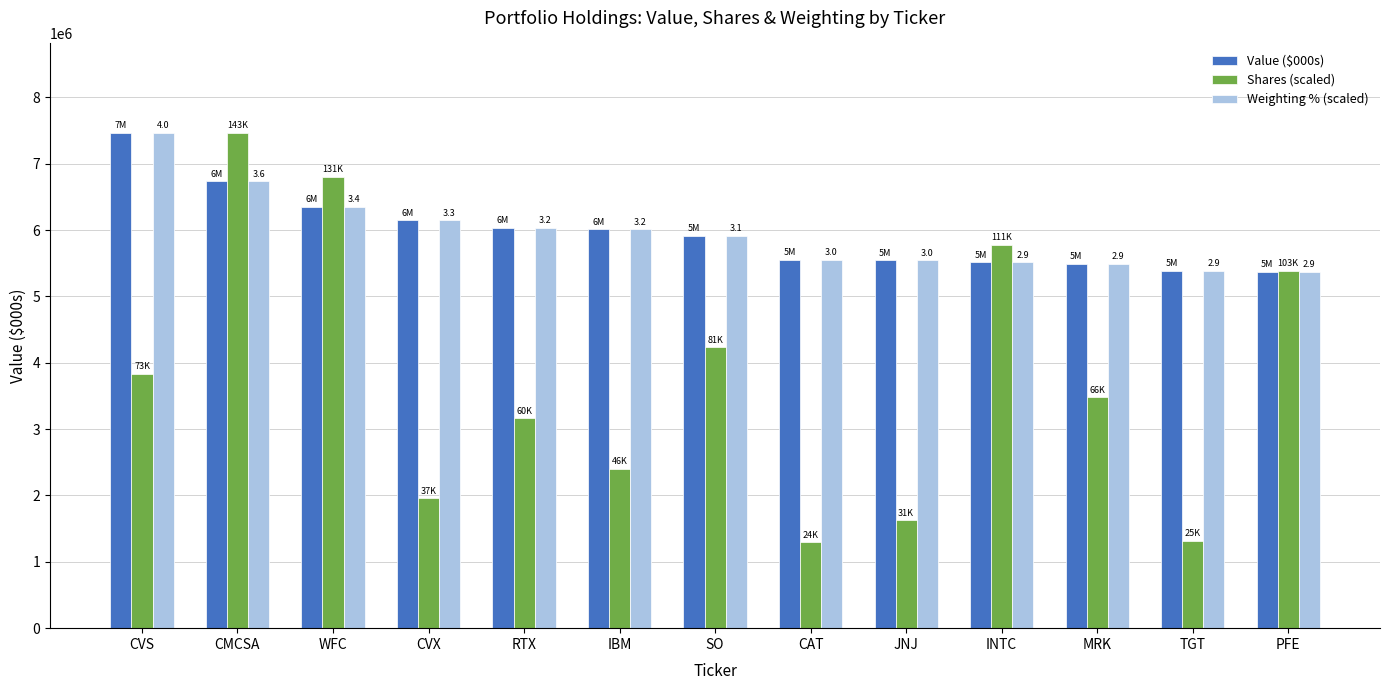

Read the Shares (scaled) value at RTX.

3164028.3